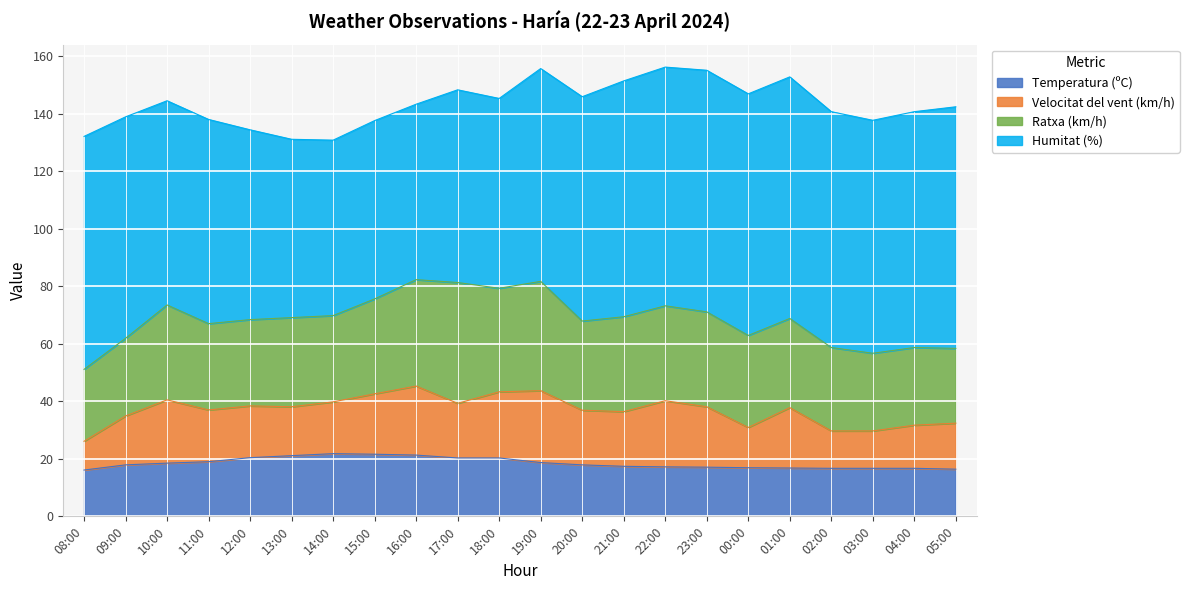

Reading left to right, extract all data points from this chart.

Temperatura (ºC): 08:00=16.1	09:00=17.9	10:00=18.5	11:00=19.0	12:00=20.4	13:00=21.1	14:00=21.8	15:00=21.6	16:00=21.3	17:00=20.3	18:00=20.3	19:00=18.7	20:00=17.9	21:00=17.4	22:00=17.2	23:00=17.1	00:00=16.9	01:00=16.8	02:00=16.7	03:00=16.7	04:00=16.7	05:00=16.4
Velocitat del vent (km/h): 08:00=10.0	09:00=17.0	10:00=22.0	11:00=18.0	12:00=18.0	13:00=17.0	14:00=18.0	15:00=21.0	16:00=24.0	17:00=19.0	18:00=23.0	19:00=25.0	20:00=19.0	21:00=19.0	22:00=23.0	23:00=21.0	00:00=14.0	01:00=21.0	02:00=13.0	03:00=13.0	04:00=15.0	05:00=16.0
Ratxa (km/h): 08:00=25.0	09:00=27.0	10:00=33.0	11:00=30.0	12:00=30.0	13:00=31.0	14:00=30.0	15:00=33.0	16:00=37.0	17:00=42.0	18:00=36.0	19:00=38.0	20:00=31.0	21:00=33.0	22:00=33.0	23:00=33.0	00:00=32.0	01:00=31.0	02:00=29.0	03:00=27.0	04:00=27.0	05:00=26.0
Humitat (%): 08:00=81.0	09:00=77.0	10:00=71.0	11:00=71.0	12:00=66.0	13:00=62.0	14:00=61.0	15:00=62.0	16:00=61.0	17:00=67.0	18:00=66.0	19:00=74.0	20:00=78.0	21:00=82.0	22:00=83.0	23:00=84.0	00:00=84.0	01:00=84.0	02:00=82.0	03:00=81.0	04:00=82.0	05:00=84.0